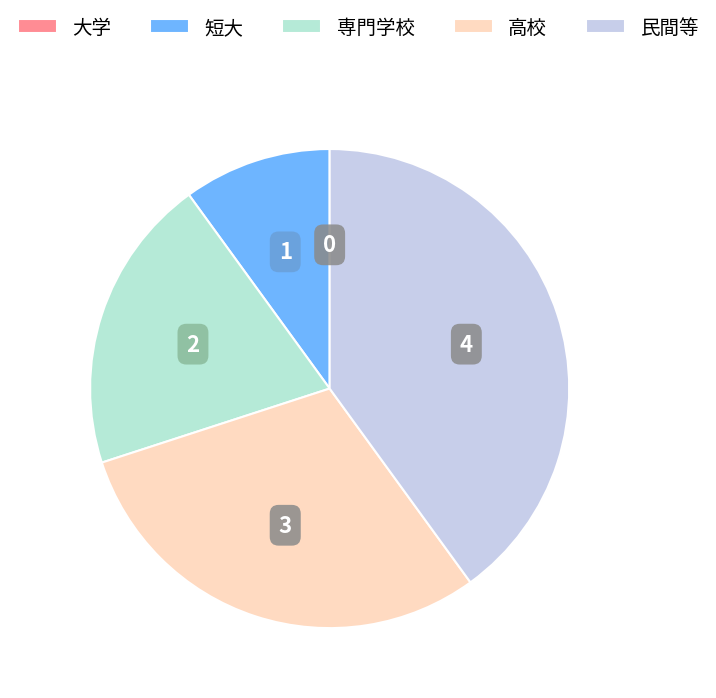

To the nearest percent, what is the difference between the largest and smallest slice percentages?

40%